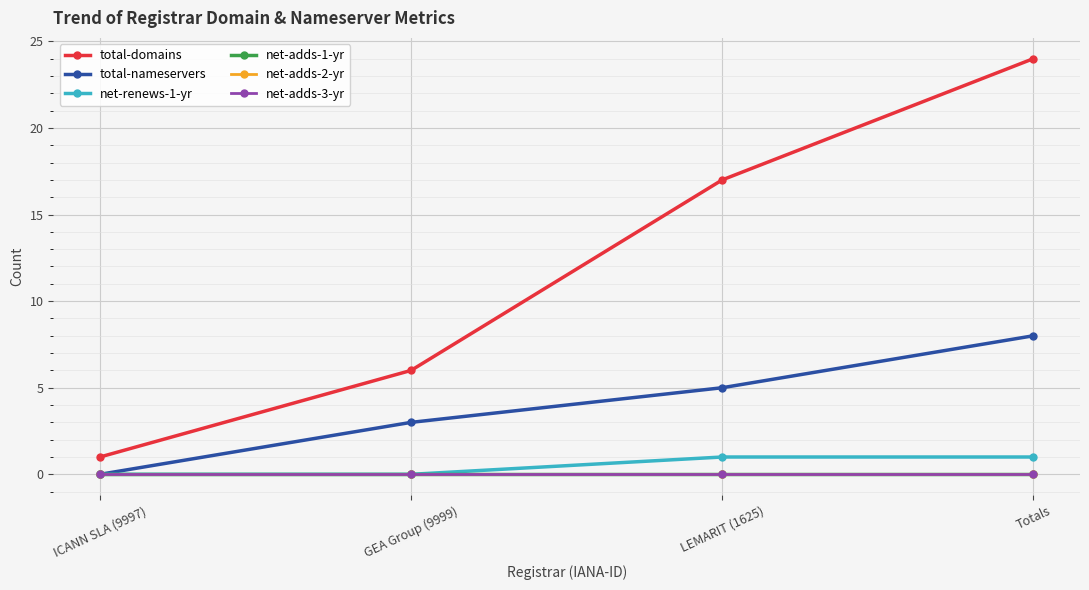

List the series in order of their peak value, lowest first.

net-adds-1-yr, net-adds-2-yr, net-adds-3-yr, net-renews-1-yr, total-nameservers, total-domains